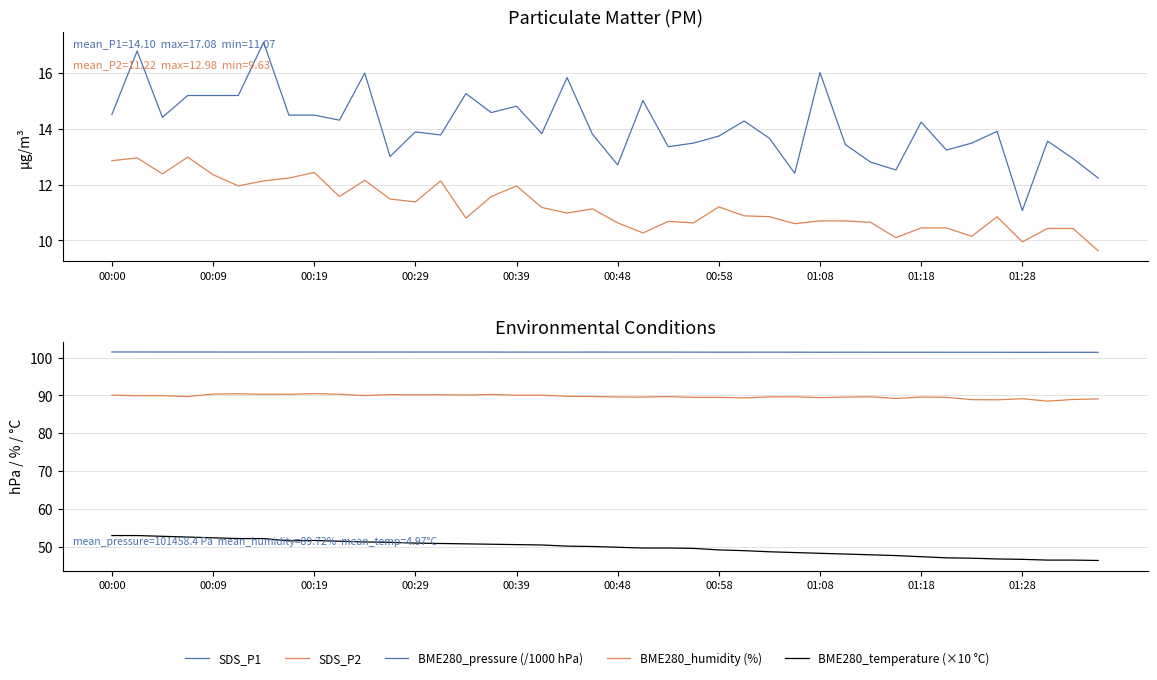

True or false: SDS_P2 and BME280_pressure (/1000 hPa) intersect in this chart.

False